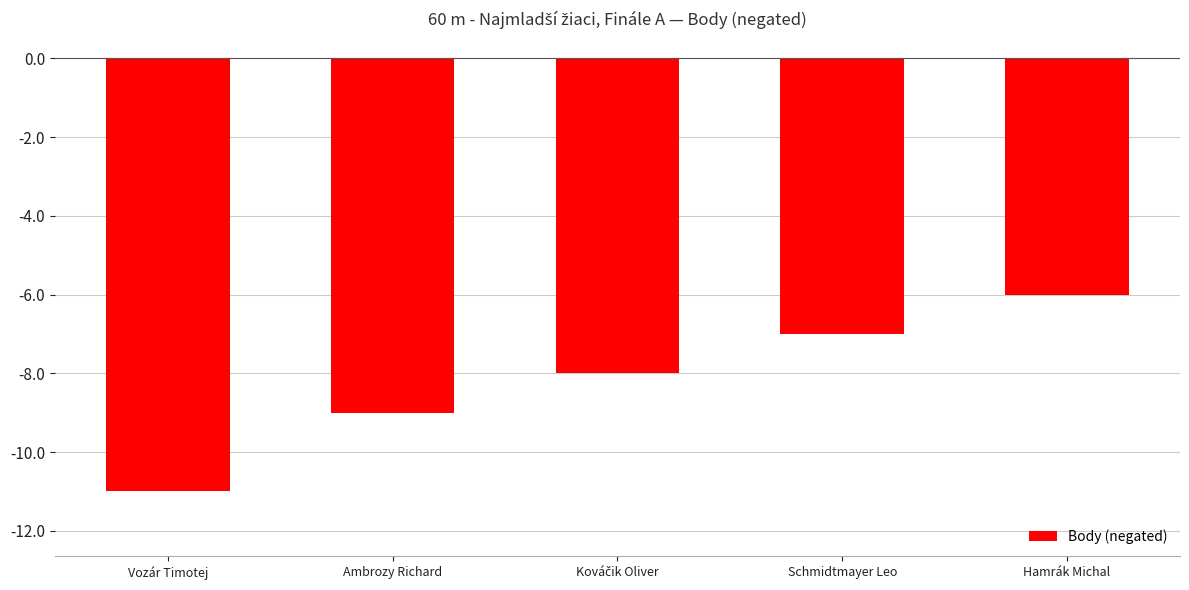

What is the average value?

-8